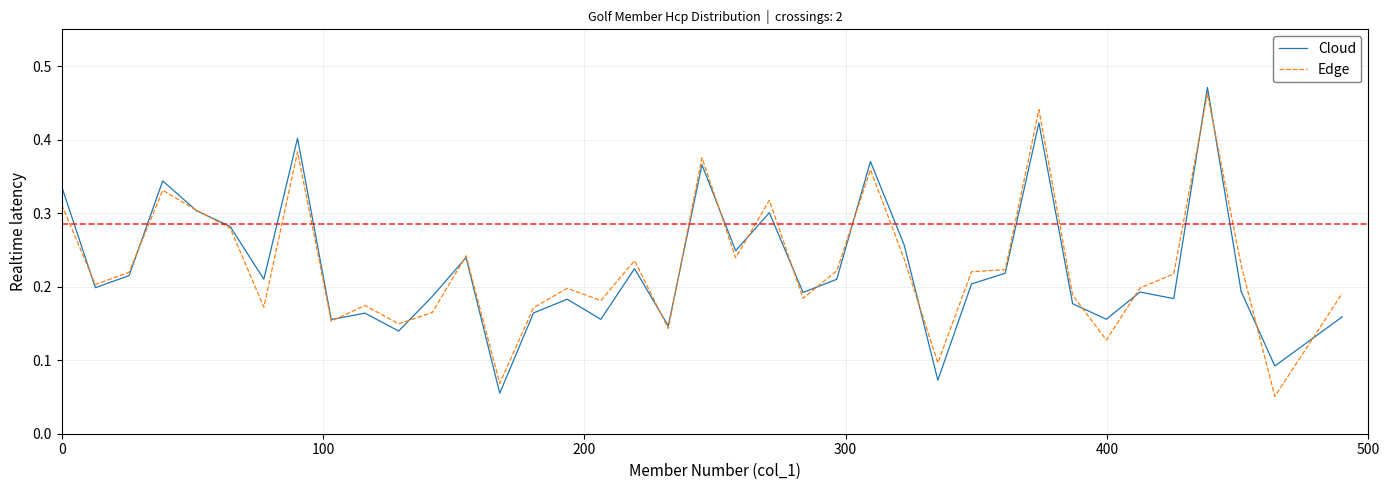

Is this an area chart (filled region under the line)?

No